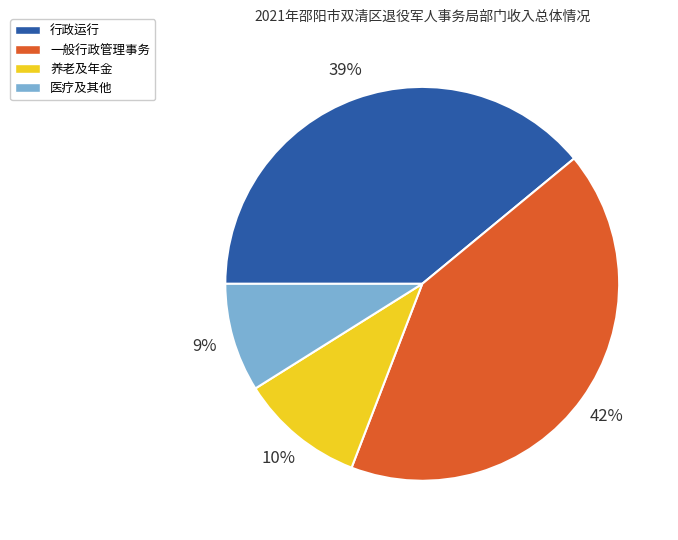

What is the smallest slice in the pie chart?

医疗及其他